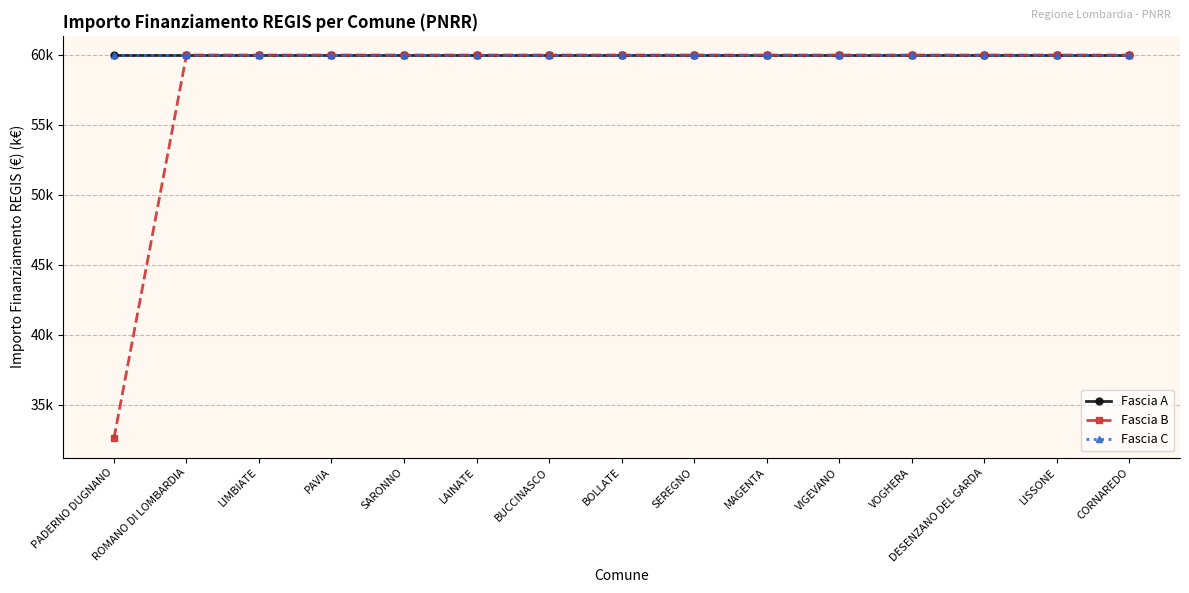

Does the chart have visible grid lines?

Yes